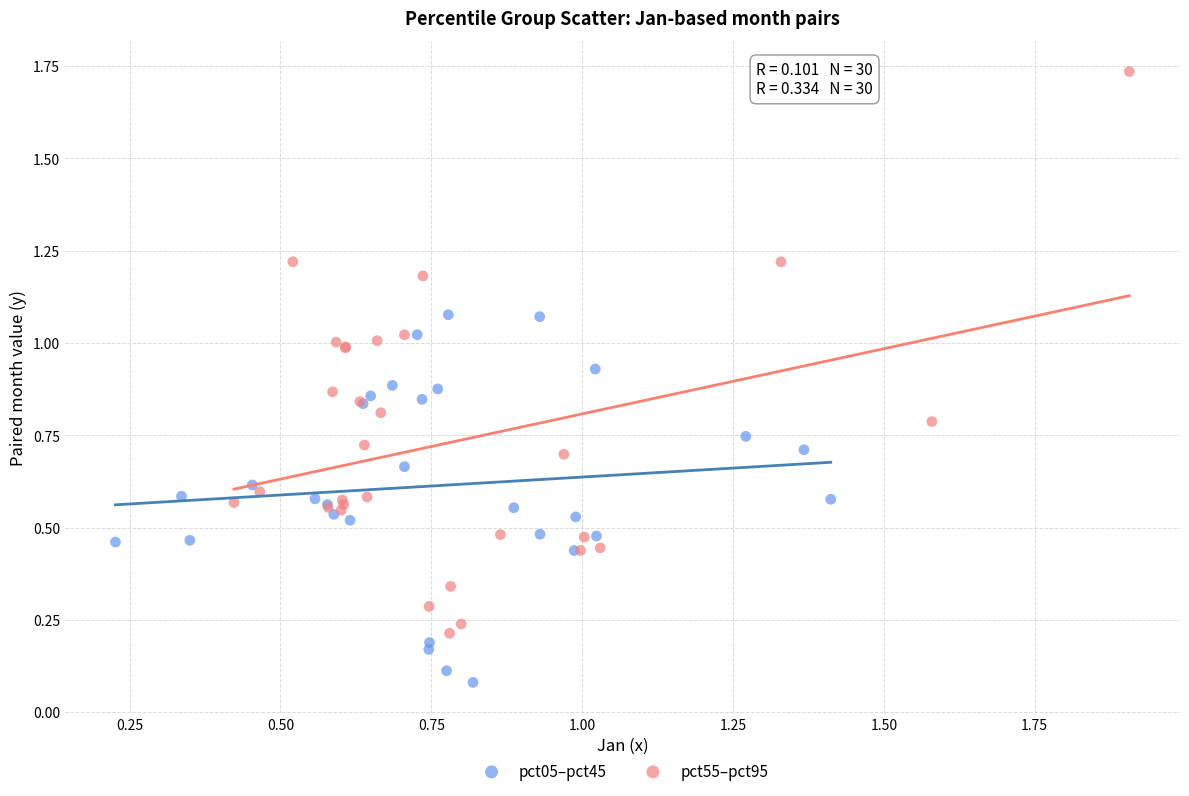

What are all the series names shown in the legend?

pct05–pct45, pct55–pct95